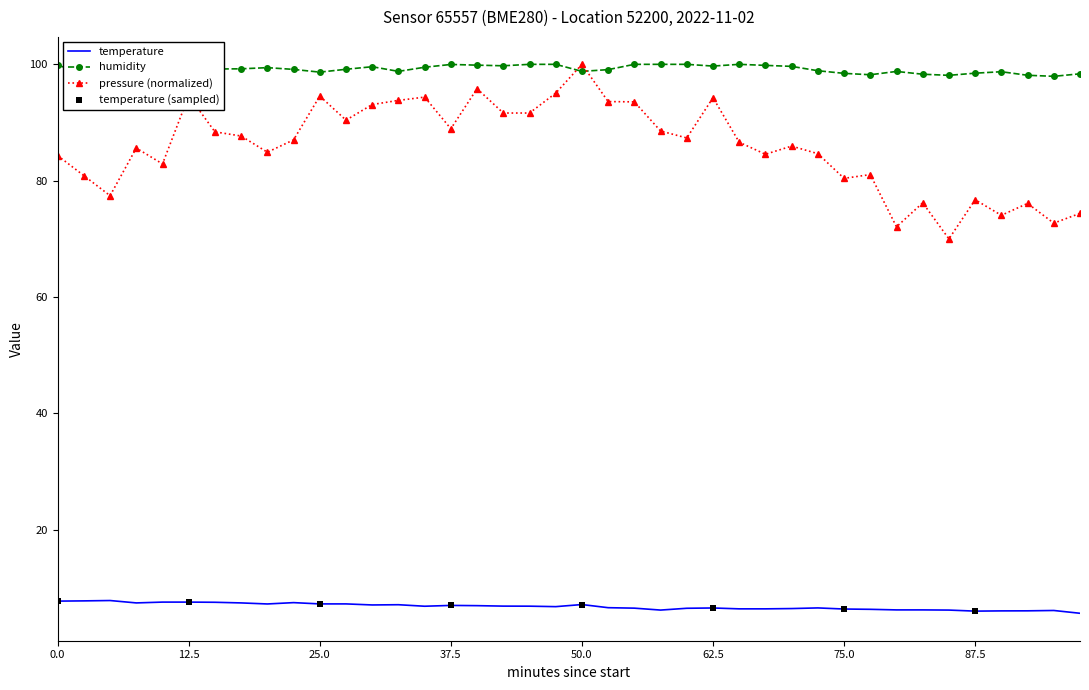

Which series reaches the minimum Y coordinate?

temperature